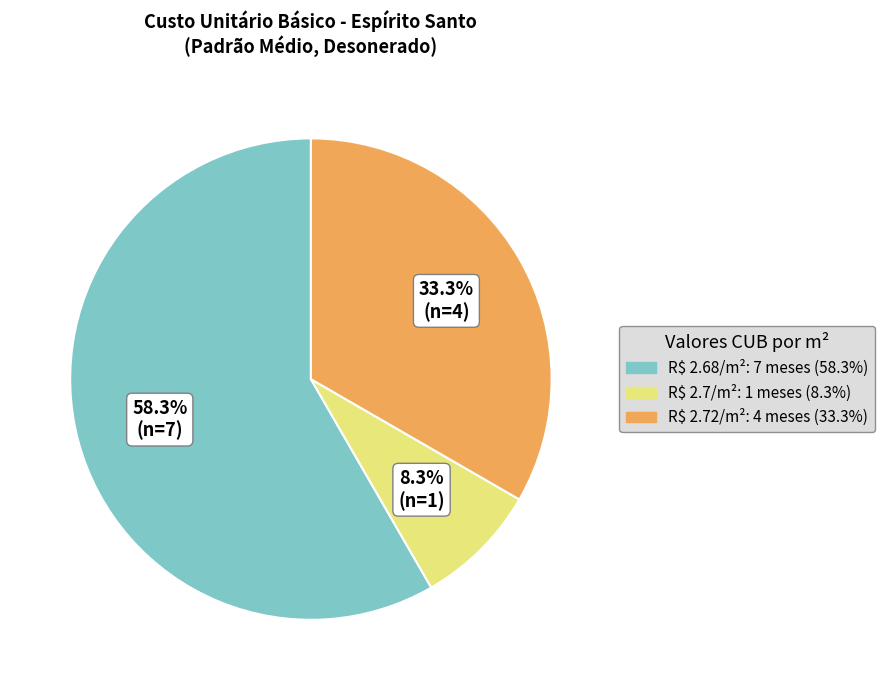

Is there a majority slice in this chart?

Yes